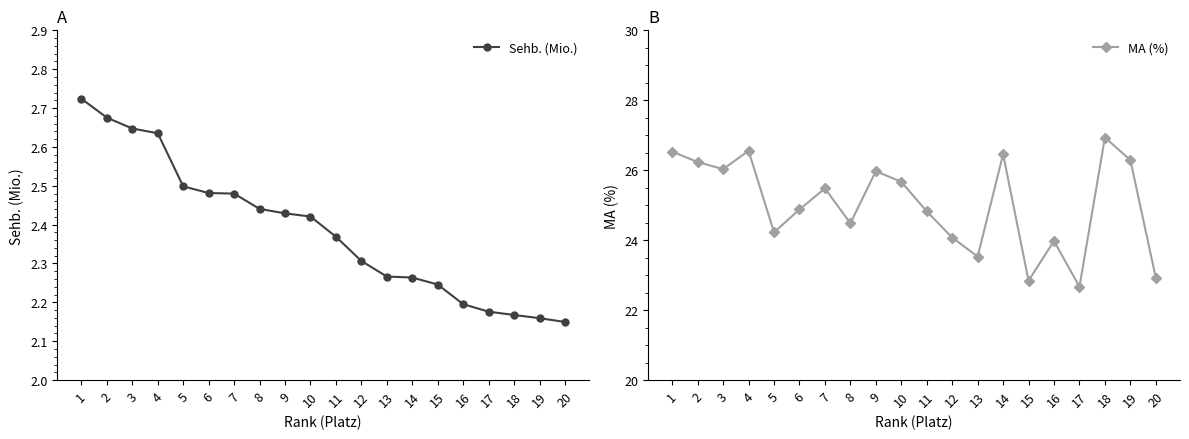

At how many categories does at least one series exceed 6?

20